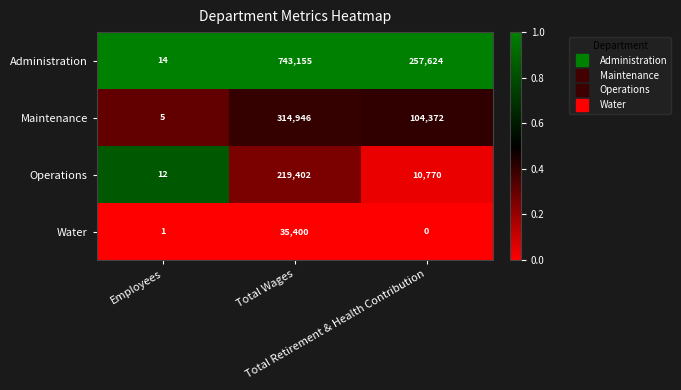

What is the average value of the Water series?

11800